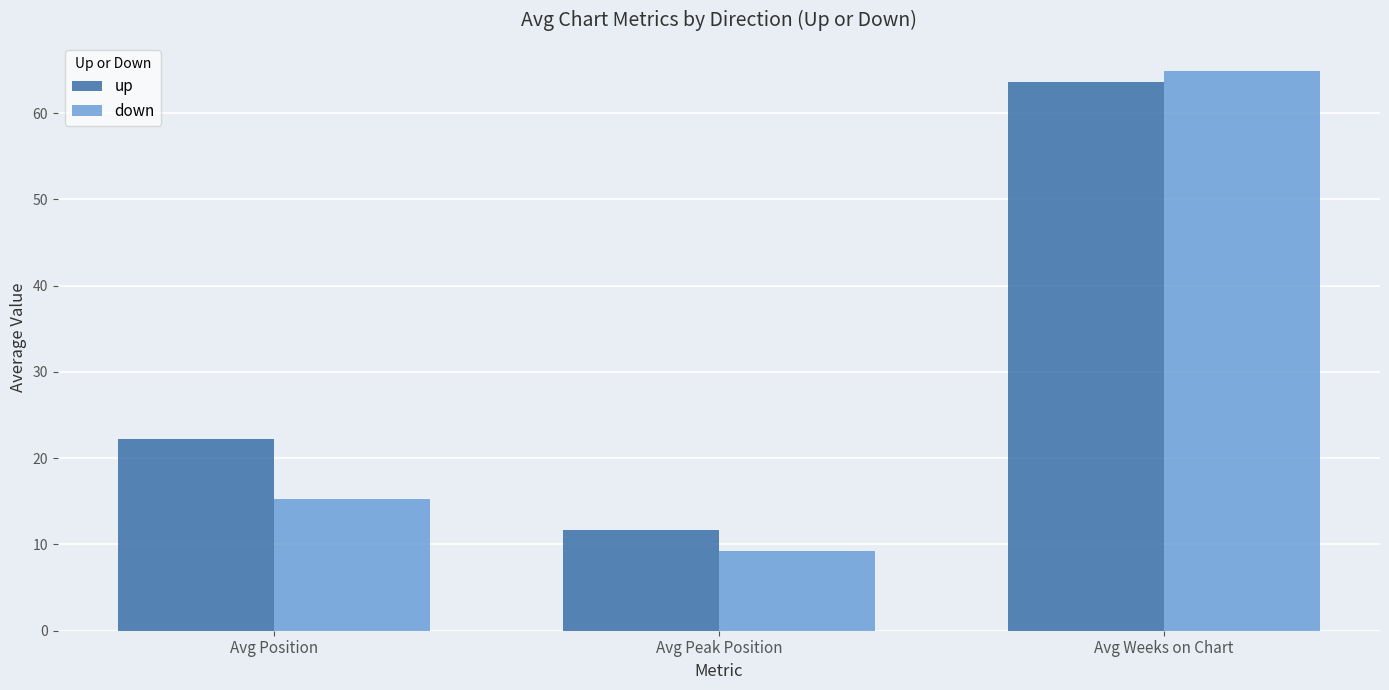

What position from the left is Avg Position?

1